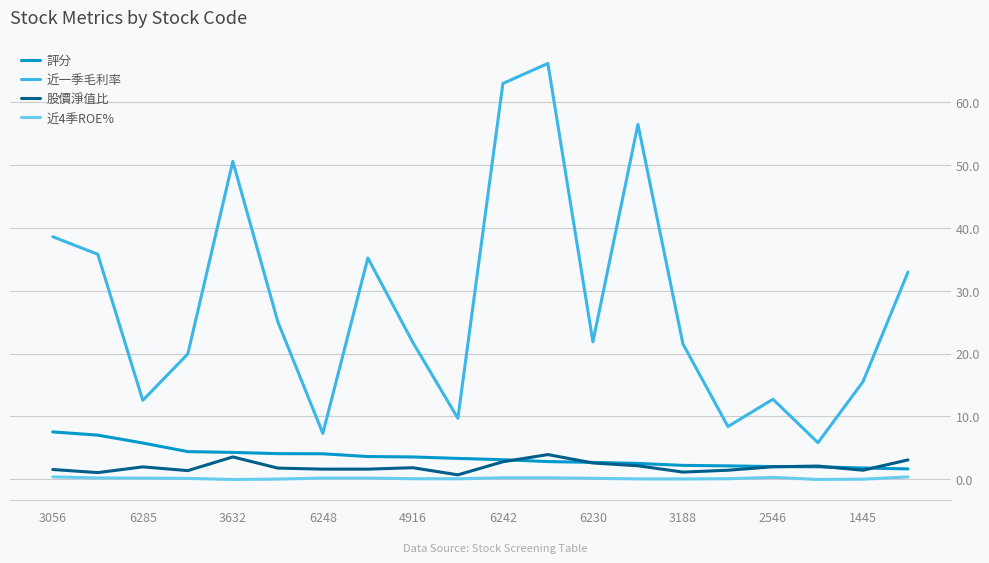

What is the minimum value for 近一季毛利率?

5.8